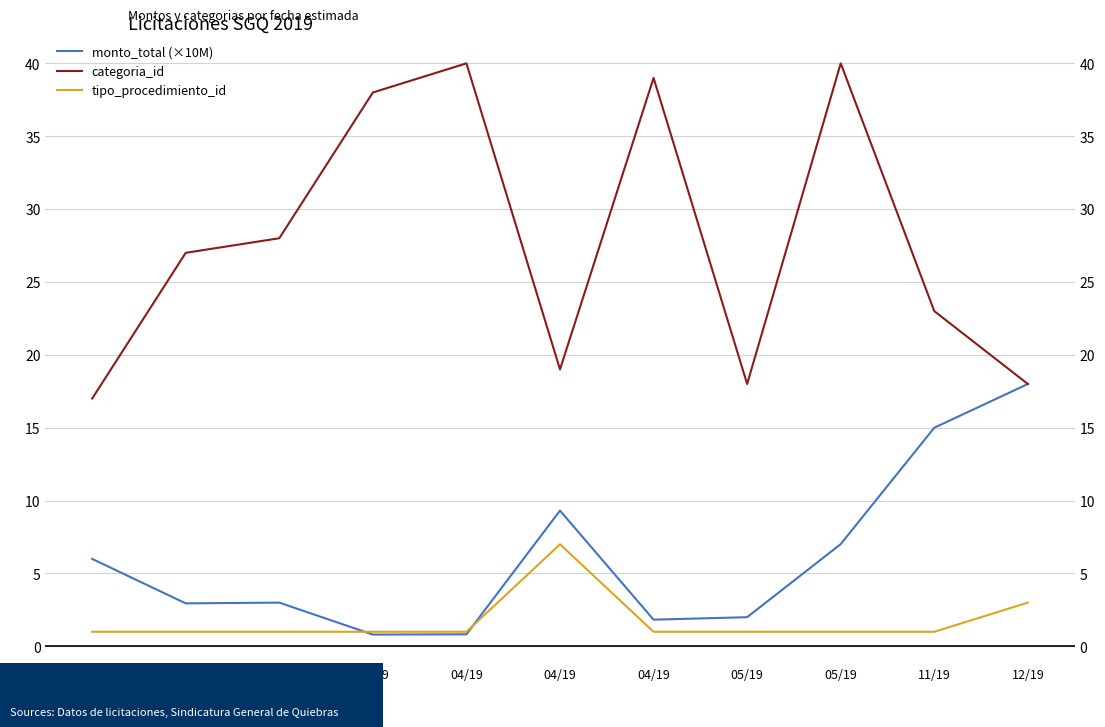

The value of monto_total (×10M) at 03/19 is 3.9. True or false?

False